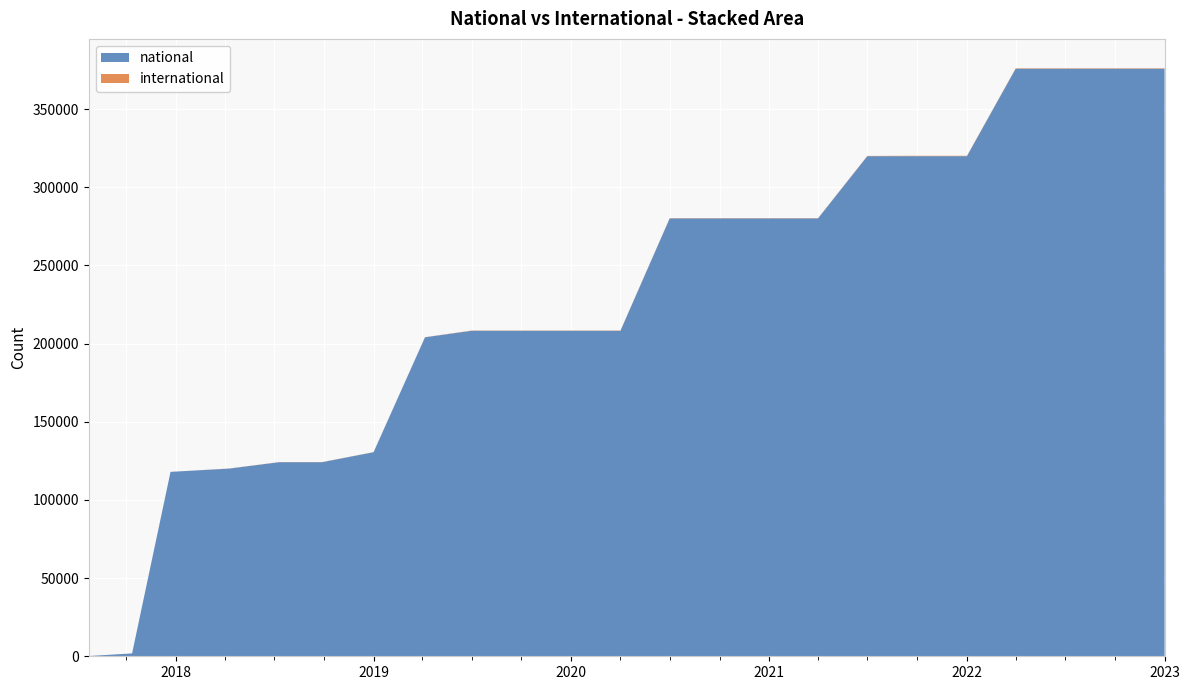

Reading left to right, list all the values displayed in this chart.

national: 2017-07-24=163	2017-10-12=1835	2017-12-22=117963	2018-04-09=120041	2018-07-11=124154	2018-09-28=124154	2019-01-01=130522	2019-04-06=204036	2019-07-01=208201	2019-10-09=208201	2020-01-01=208201	2020-04-01=208201	2020-07-01=280105	2020-10-01=280105	2021-01-01=280105	2021-04-01=280105	2021-07-01=319893	2021-10-01=319893	2022-01-01=319893	2022-04-01=375841	2022-07-01=375841	2022-10-01=375841	2023-01-01=375841
international: 2017-07-24=0	2017-10-12=0	2017-12-22=0	2018-04-09=80	2018-07-11=80	2018-09-28=80	2019-01-01=80	2019-04-06=80	2019-07-01=165	2019-10-09=165	2020-01-01=165	2020-04-01=165	2020-07-01=165	2020-10-01=165	2021-01-01=165	2021-04-01=165	2021-07-01=165	2021-10-01=261	2022-01-01=261	2022-04-01=261	2022-07-01=261	2022-10-01=261	2023-01-01=261